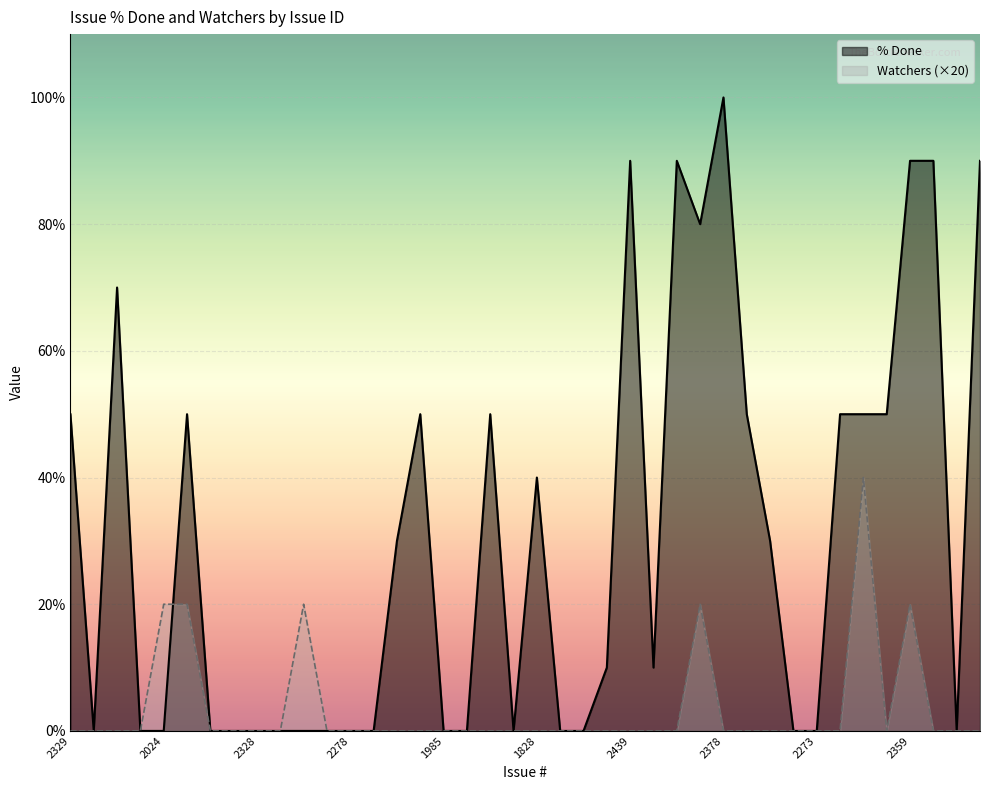

Reading left to right, transcribe all the data shown in this chart.

% Done: 50	0	70	0	0	50	0	0	0	0	0	0	0	0	30	50	0	0	50	0	40	0	0	10	90	10	90	80	100	50	30	0	0	50	50	50	90	90	0	90
Watchers (×20): 0	0	0	0	20	20	0	0	0	0	20	0	0	0	0	0	0	0	0	0	0	0	0	0	0	0	0	20	0	0	0	0	0	0	40	0	20	0	0	0